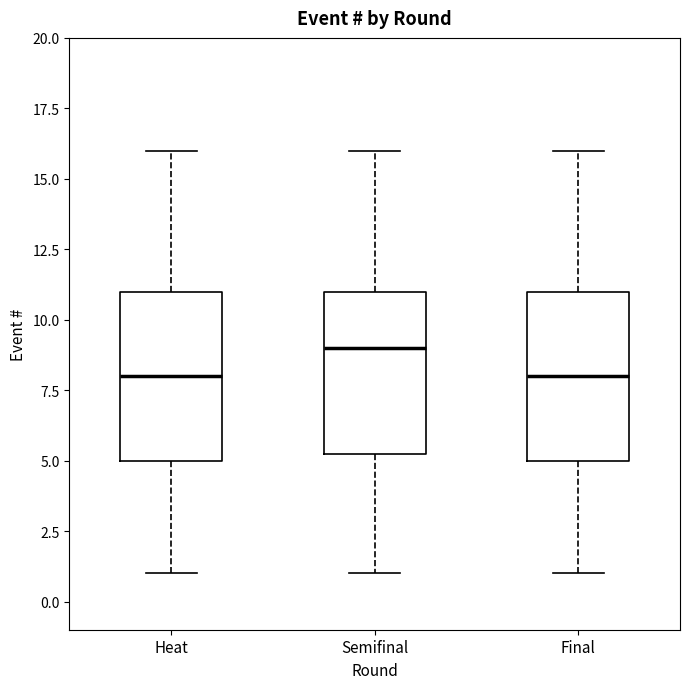

Reading left to right, transcribe this box plot: for each box, give where its median line is, the range the box spans, and where its two whiskers end, as read against the y-axis. The values are not printed on the chart, so give them approximately, as read against the axis.

Heat: median 8.0, box 5.0 to 11.0, whiskers 1.0 to 16.0
Semifinal: median 9.0, box 5.5 to 11.0, whiskers 1.0 to 16.0
Final: median 8.0, box 5.0 to 11.0, whiskers 1.0 to 16.0